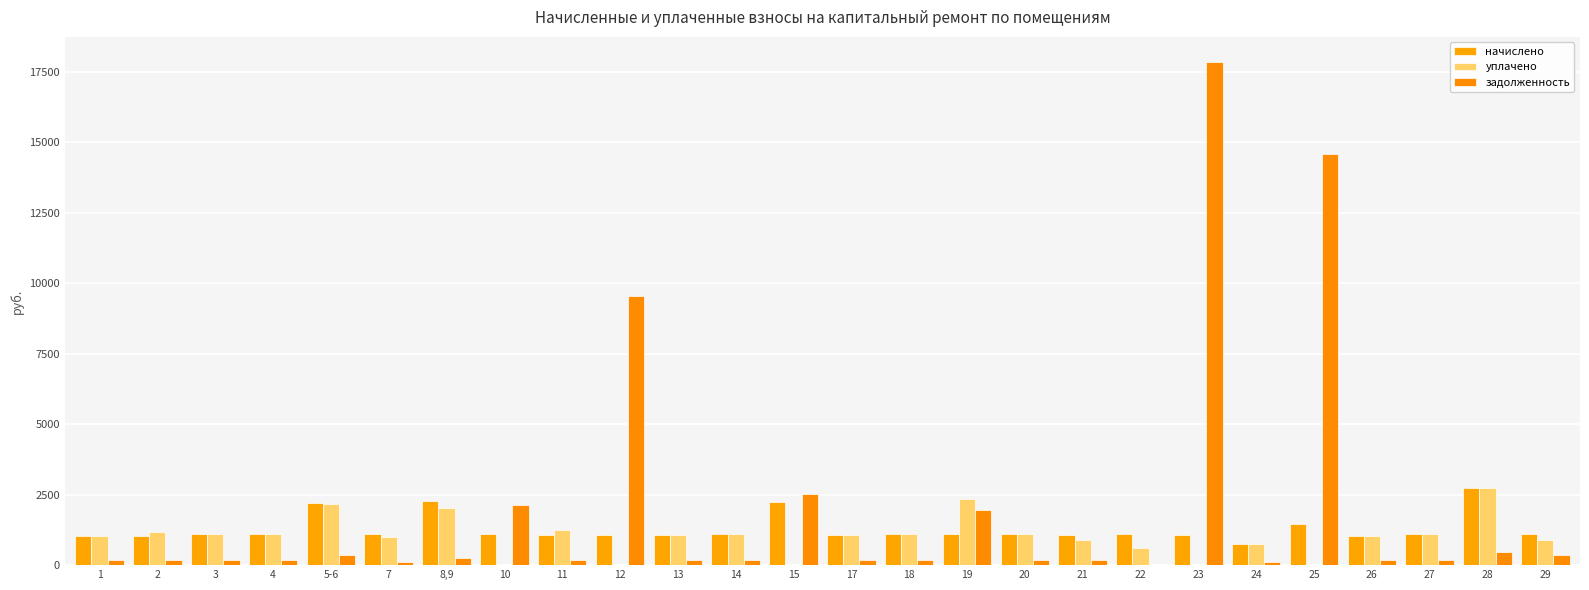

How many data points in начислено are above 1101?

13